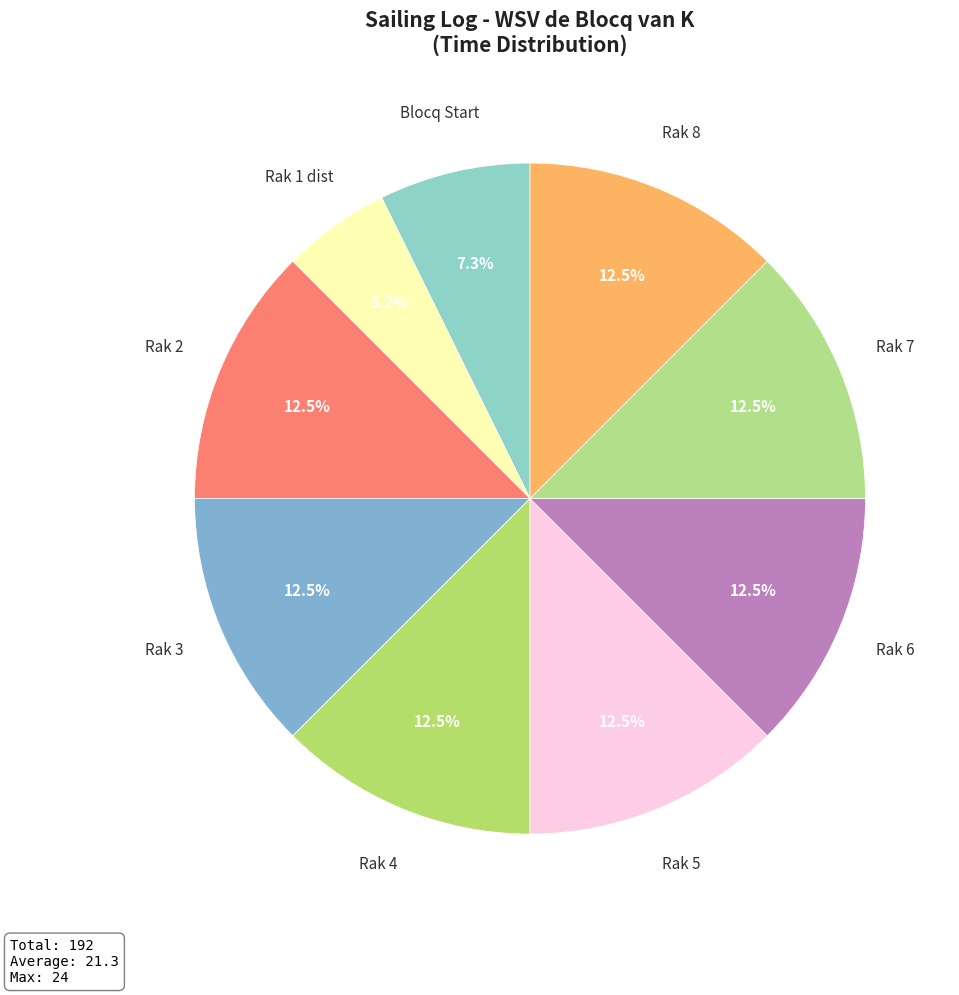

What is the ratio of the value at Rak 5 to the value at Rak 2?

1.0